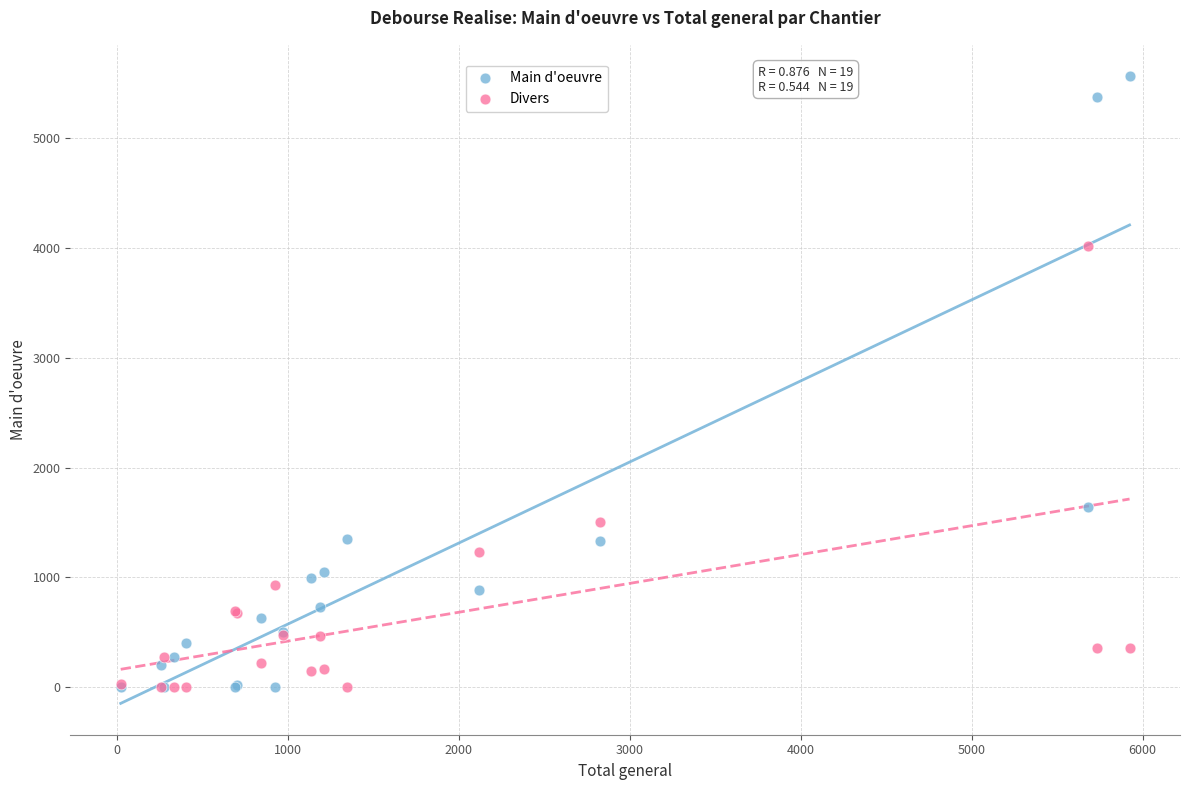

In the Divers series, what Y value is closest to 2009?

1499.7